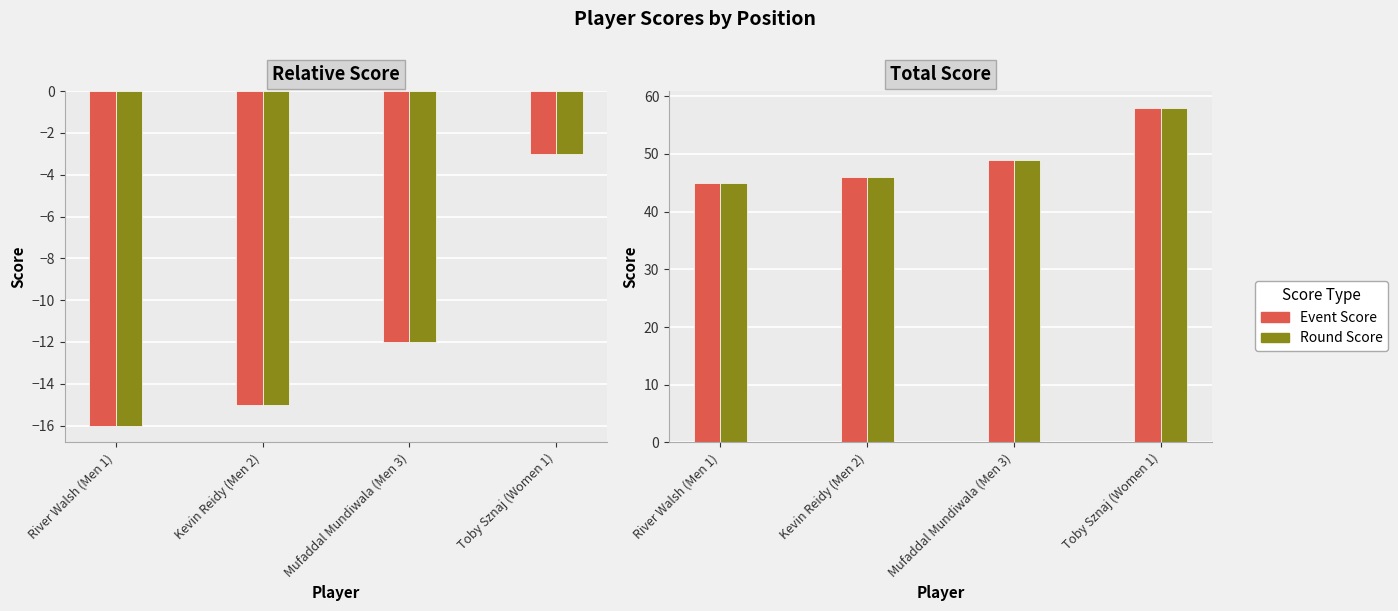

What is the greatest value displayed?

58